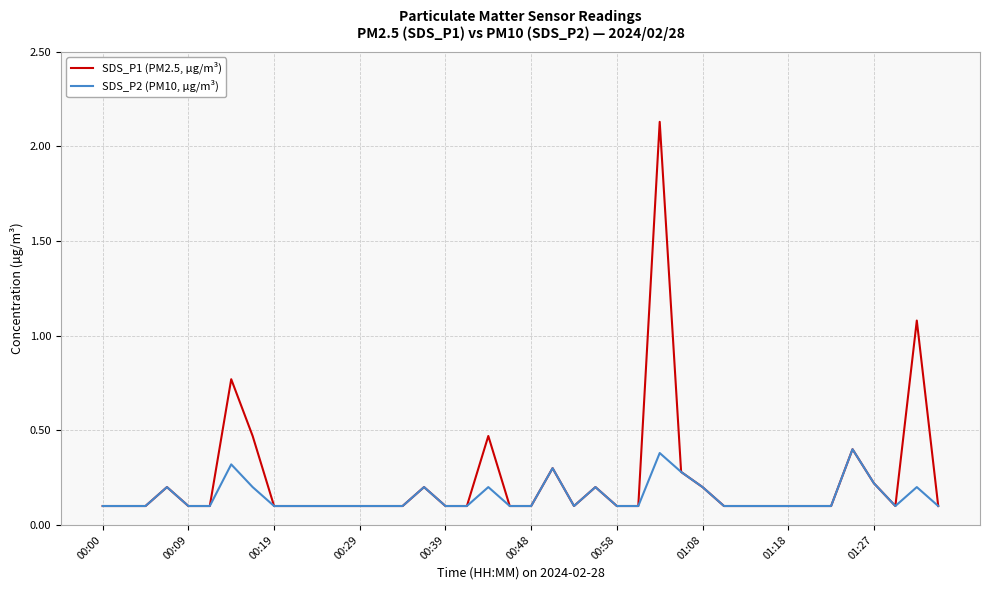

Rank the series by their average value, from lowest to highest.

SDS_P2 (PM10, µg/m³), SDS_P1 (PM2.5, µg/m³)